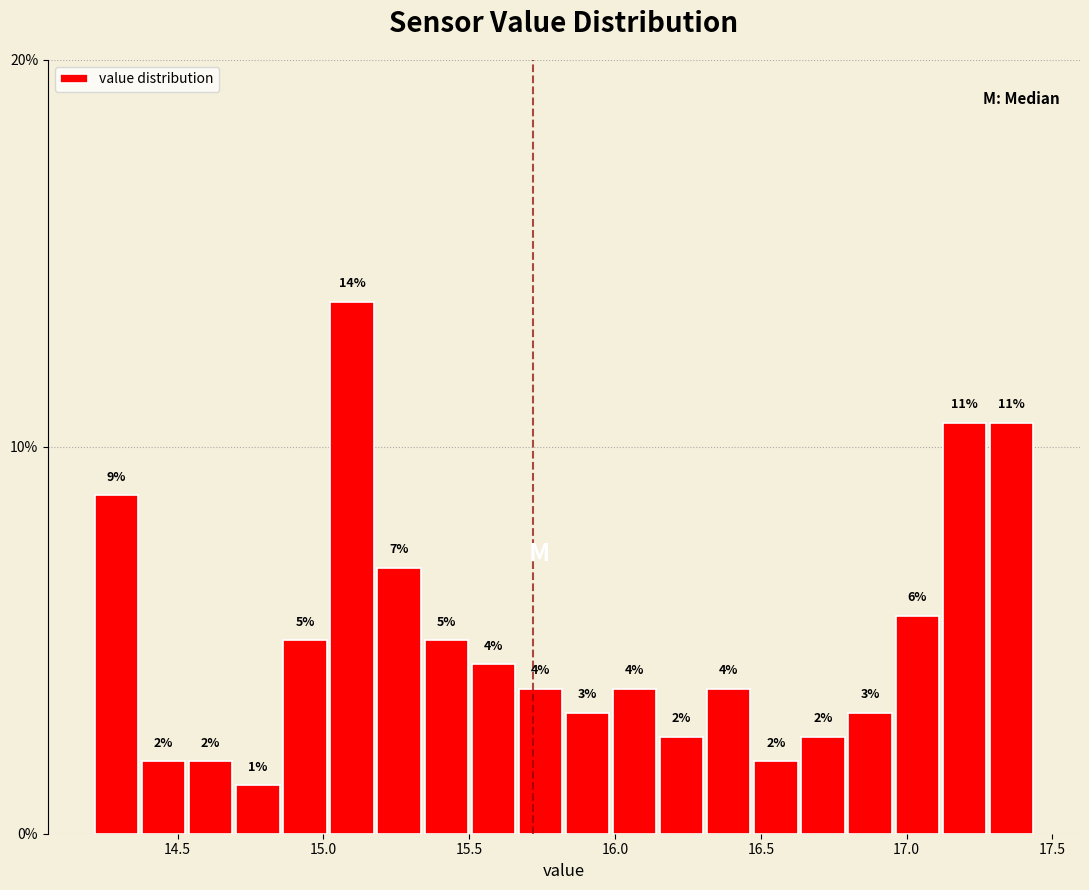

Read against the x-axis, roughly where is the centre of the tallest bar?

15.10